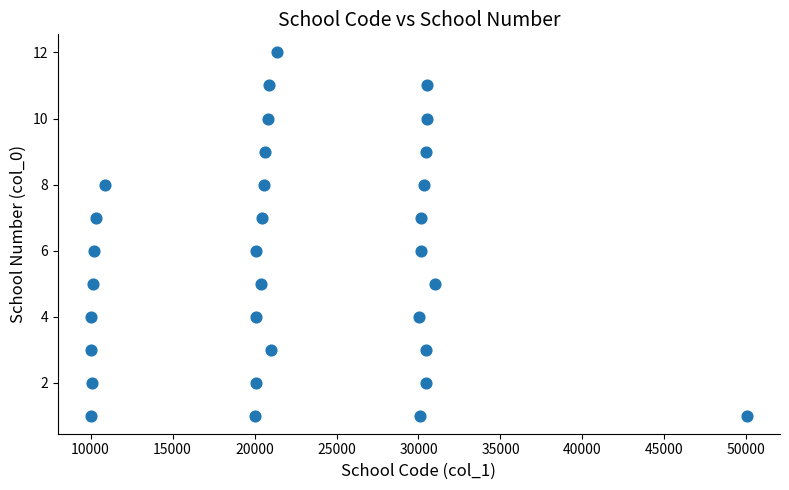

What is the range of X values (max minus min)?

40049